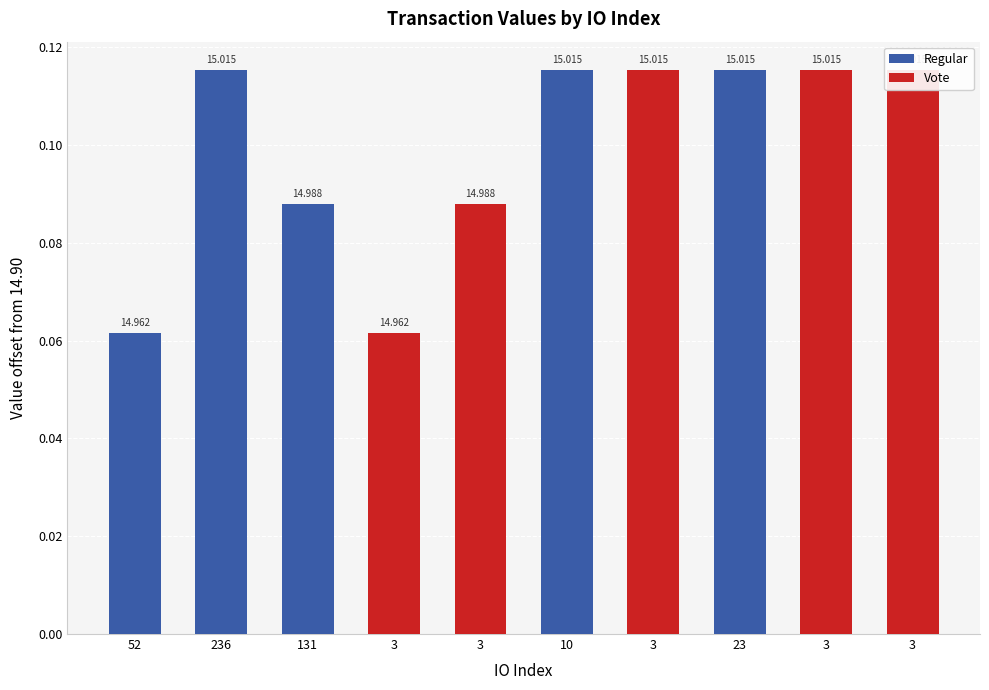

Rank the categories by value from highest to lowest.

236, 23, 3, 3, 10, 3, 131, 3, 52, 3